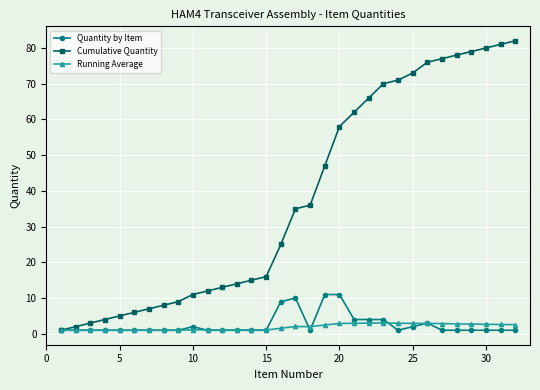

True or false: Running Average has more than 2 interior local peaks.

True